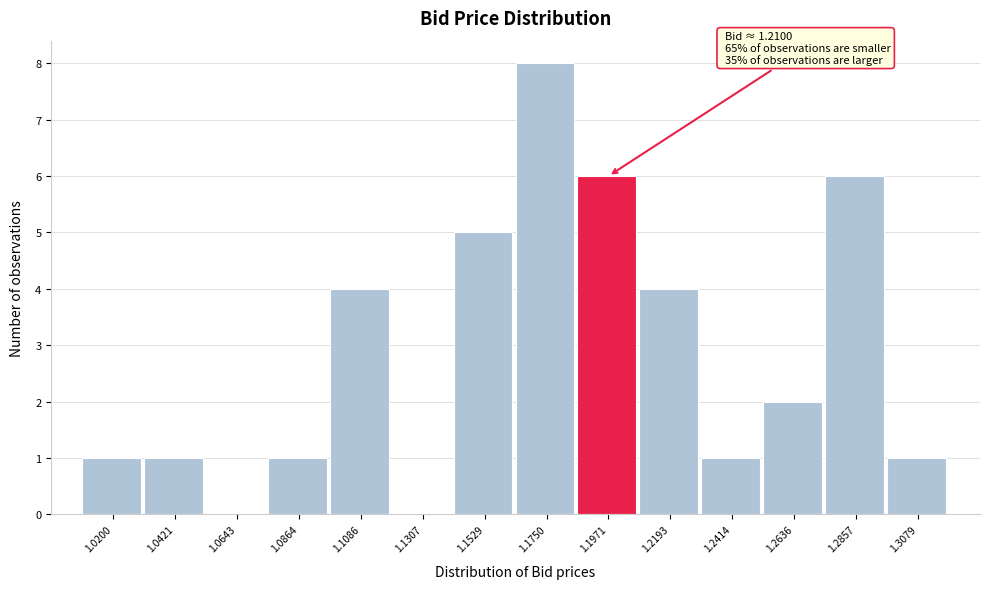

Reading left to right, what are all the values shown in this chart?

1.0200=1	1.0421=1	1.0643=0	1.0864=1	1.1086=4	1.1307=0	1.1529=5	1.1750=8	1.1971=6	1.2193=4	1.2414=1	1.2636=2	1.2857=6	1.3079=1